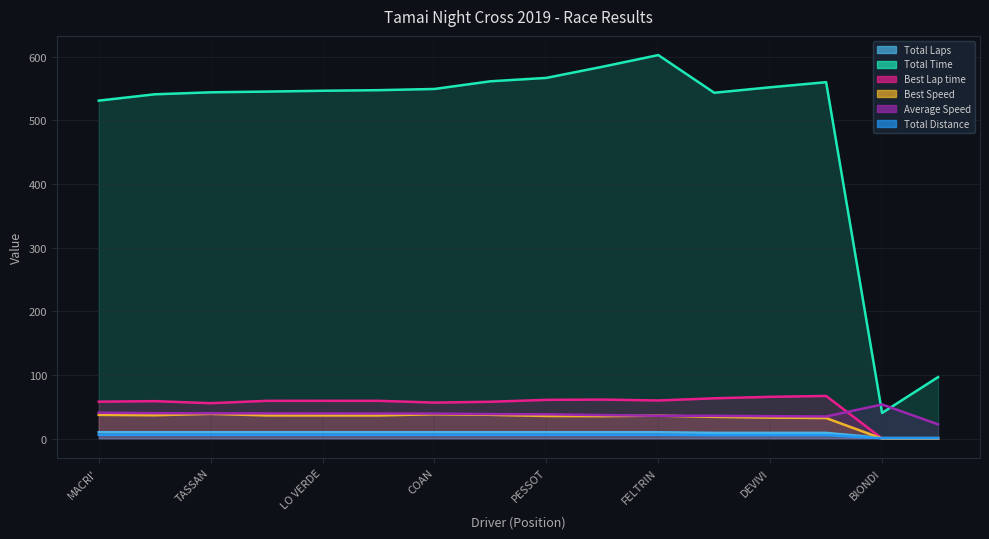

Where do Total Distance and Best Lap time first cross each other?

RIVABEN and BIONDI